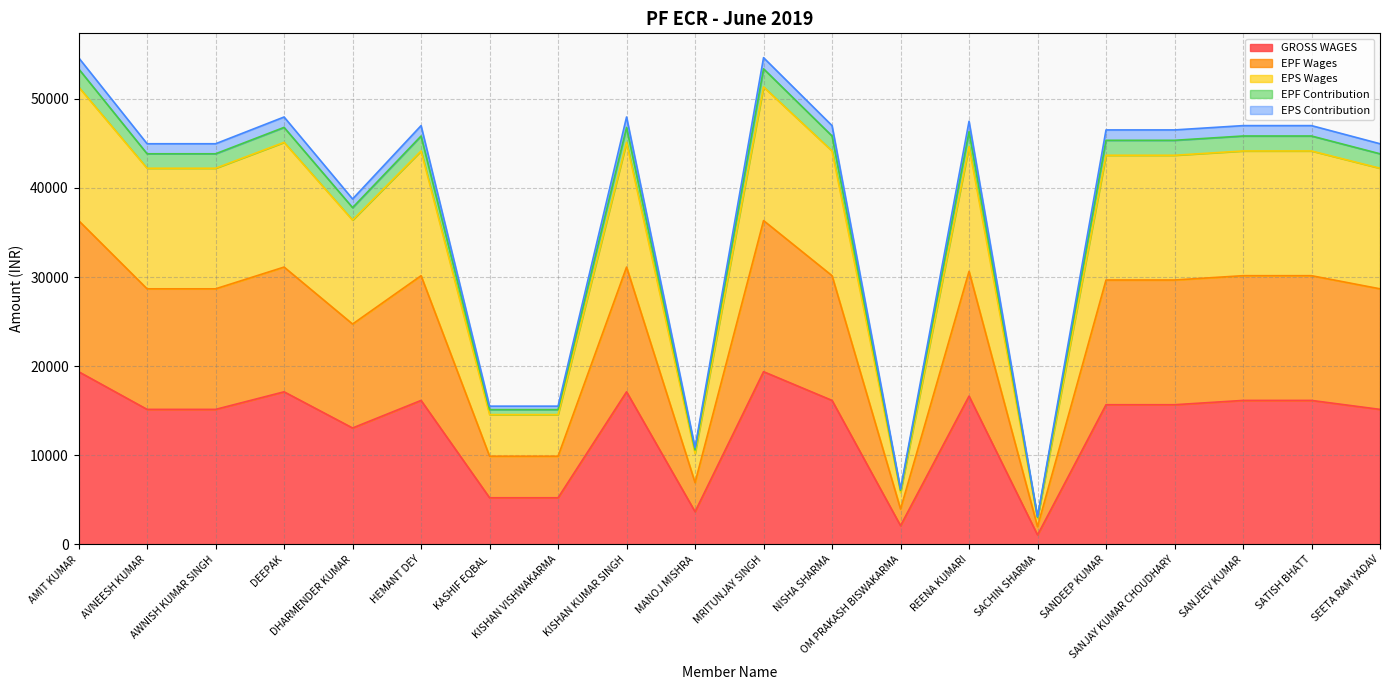

What is the maximum value for GROSS WAGES?

19375